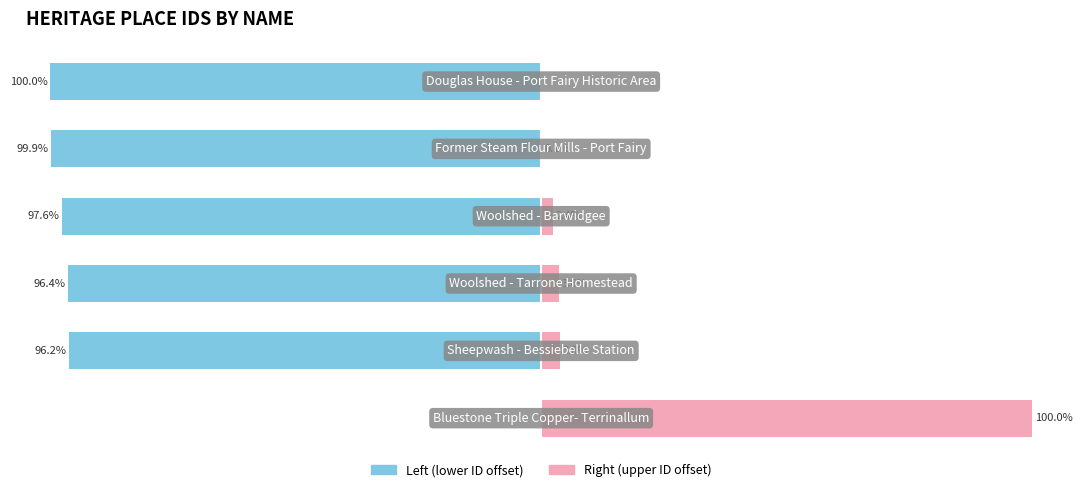

Is it true that Left (lower ID offset) equals -96.2 at −100?

True